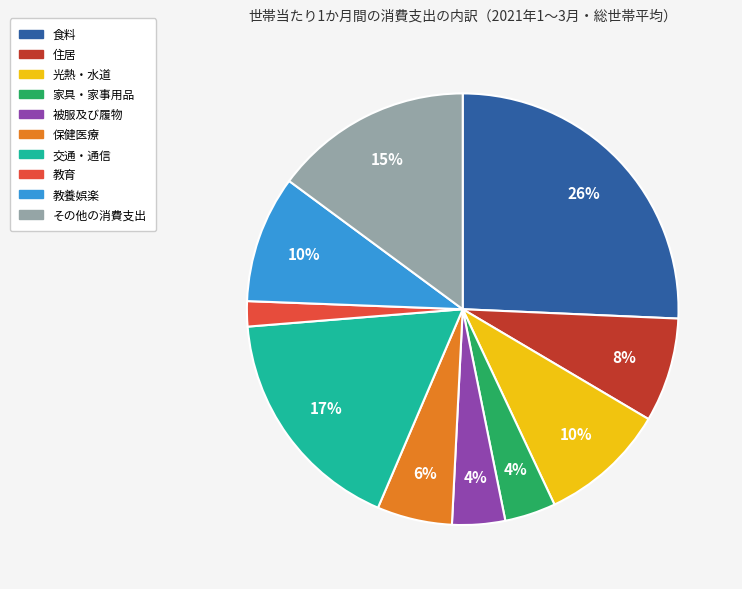

Do 光熱・水道 and 食料 together represent more than half of the pie?

No